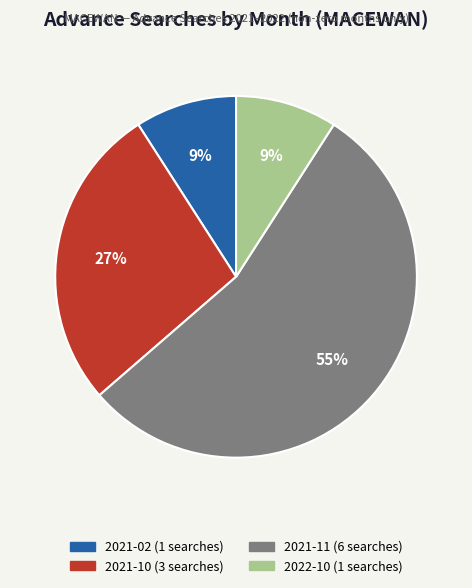

To the nearest percent, what percentage of the pie is 2022-10?

9%